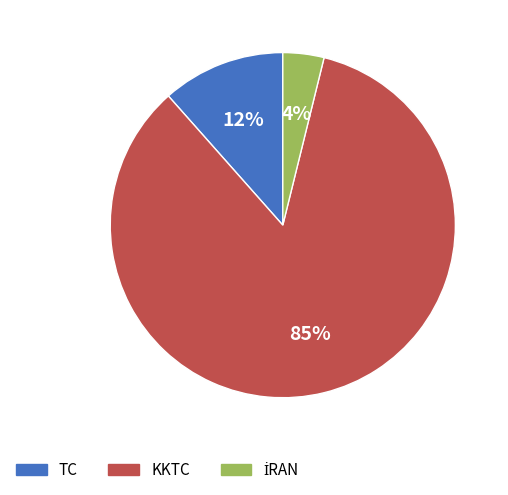

Is it true that TC is 12% of the pie?

True